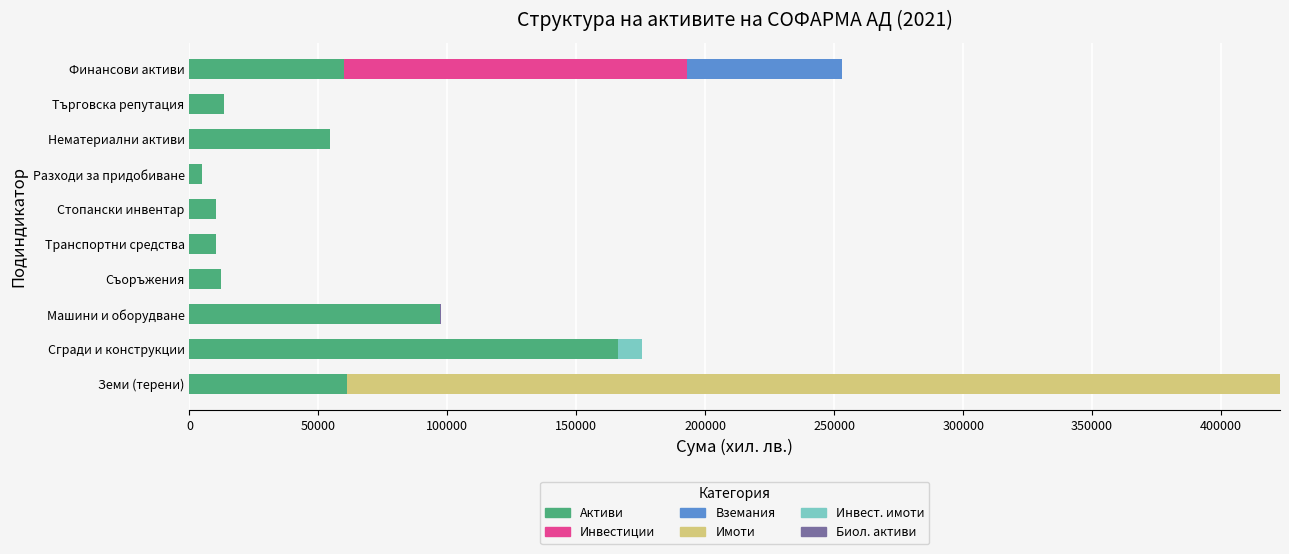

What is the highest value of the Активи series?

166135